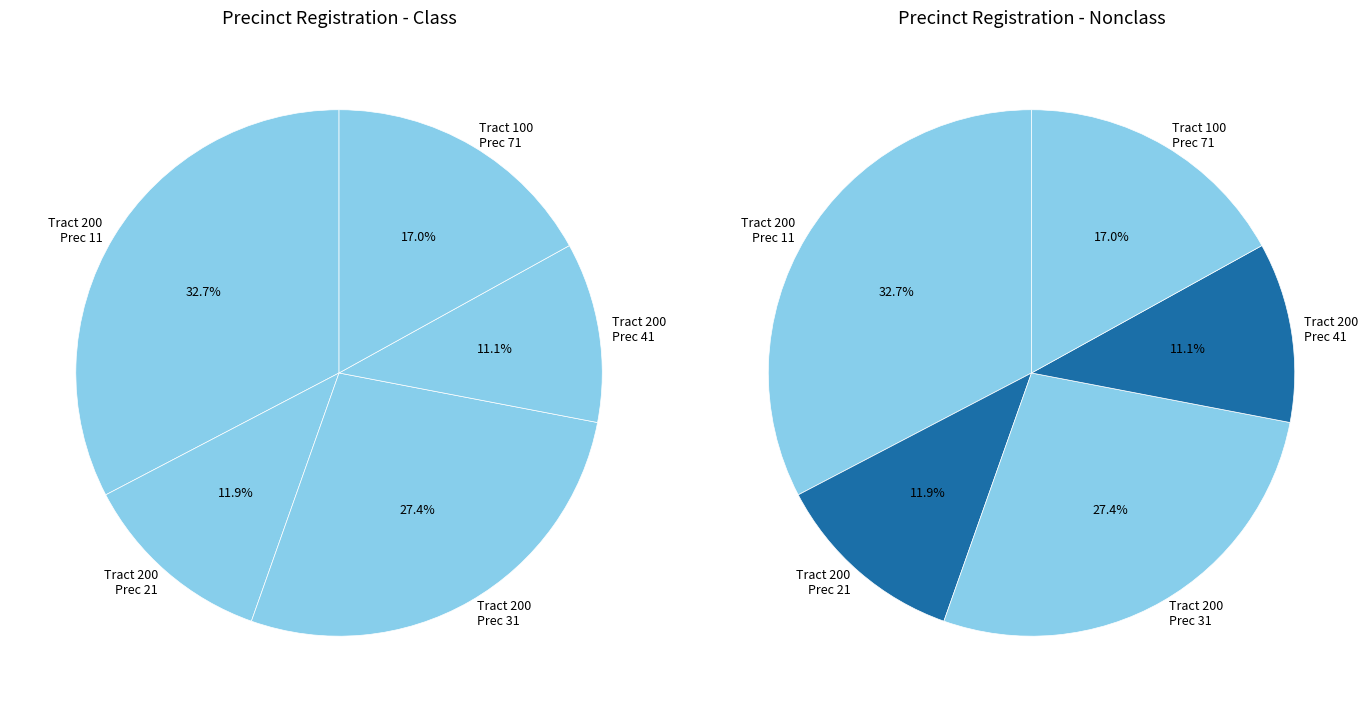

Which category has the biggest portion of the pie?

200 (rgprec 11)